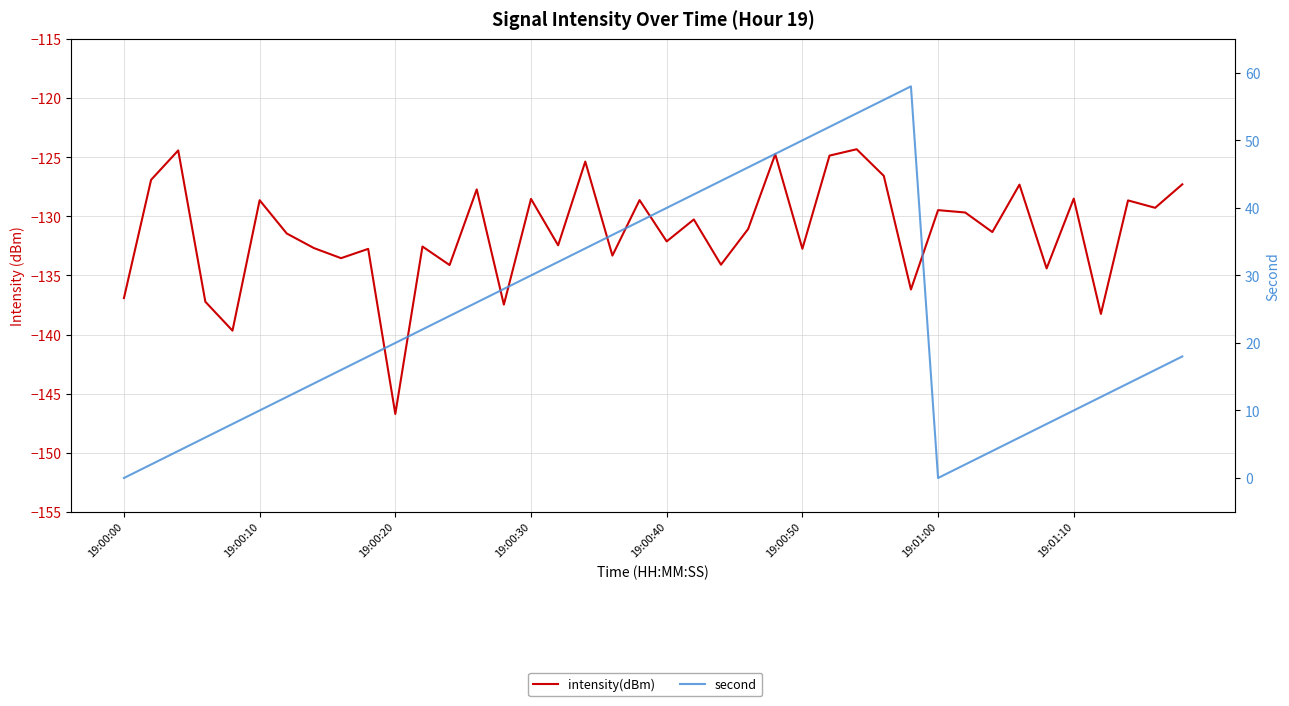

What is the difference between the intensity(dBm) values at 19:00:20 and 19:00:30?

18.2